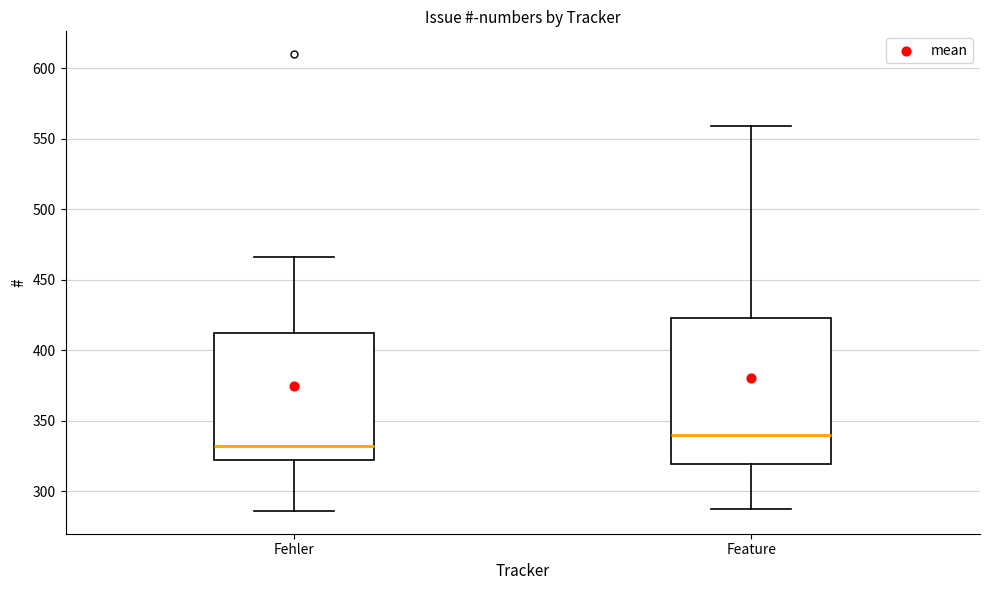

Which box's median line is the lowest?

Fehler